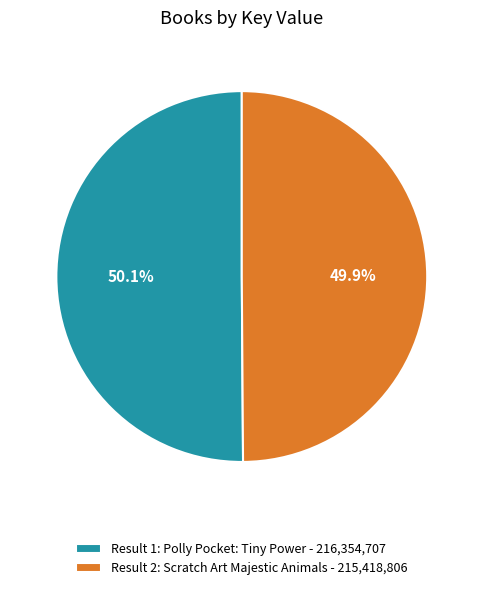

Approximately how many times larger is the value at Result 1: Polly Pocket: Tiny Power compared to Result 2: Scratch Art Majestic Animals?

1.0